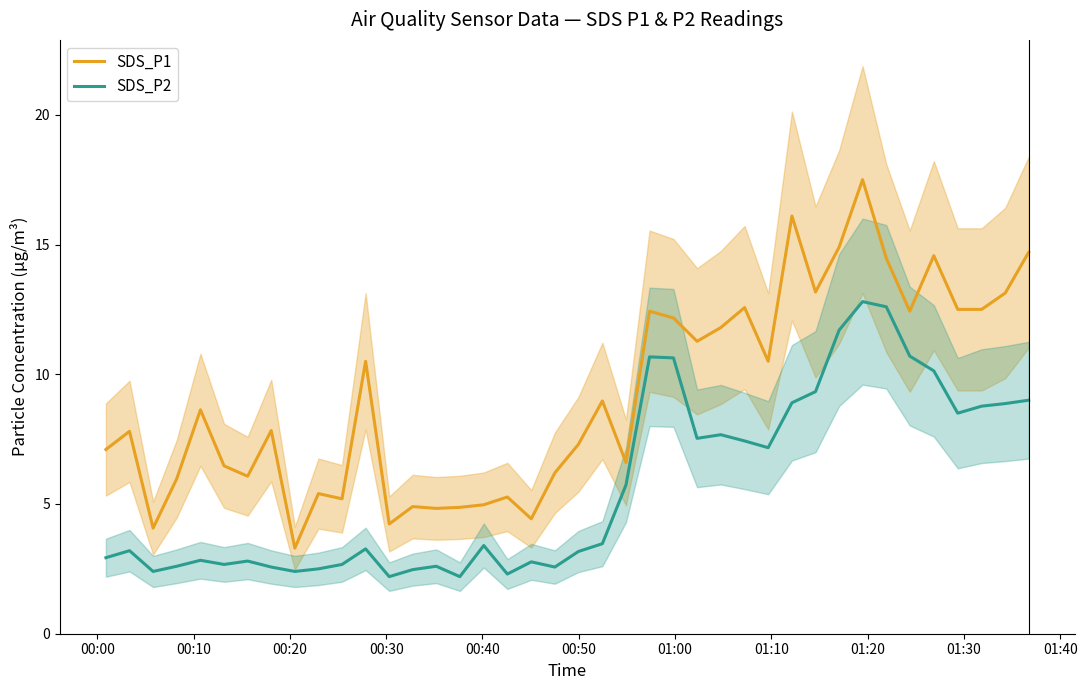

What is the lowest value of the SDS_P1 series?

3.3